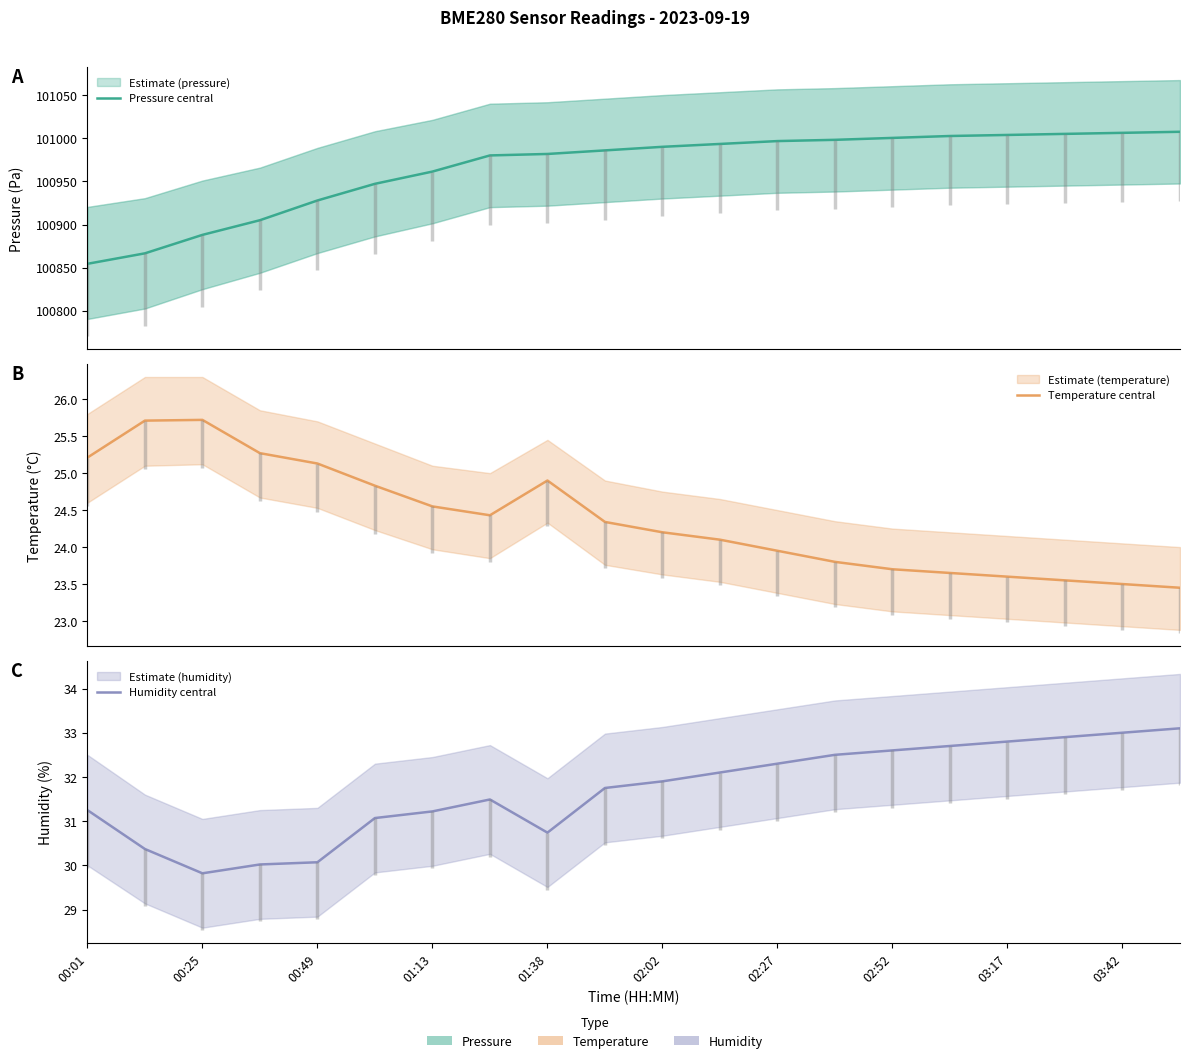

How many data points in Temperature central are above 24?

12